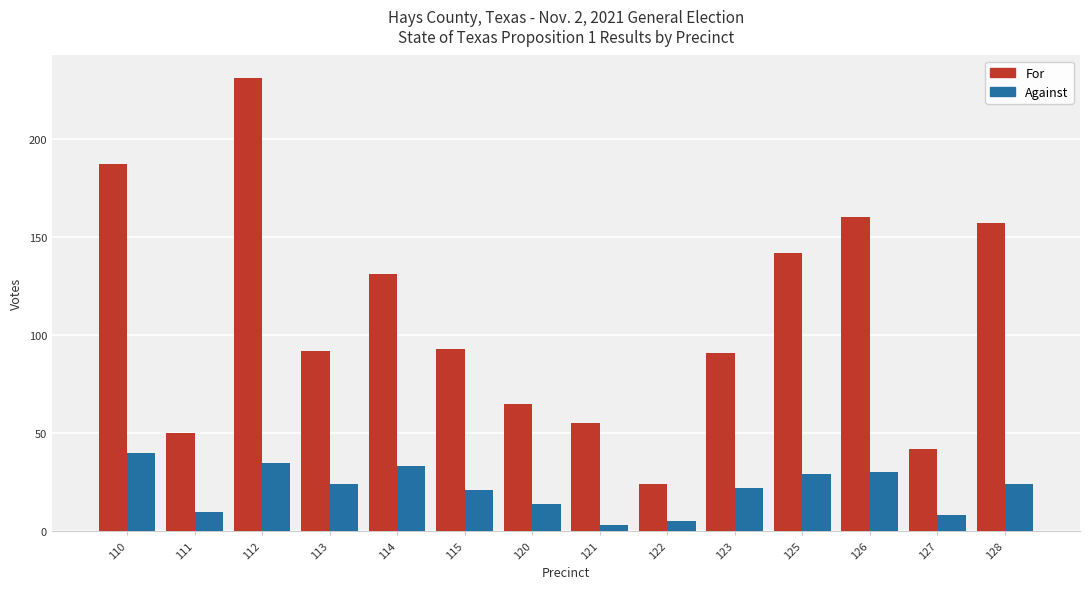

Is the value of Against at 114 greater than the value of For at 125?

No